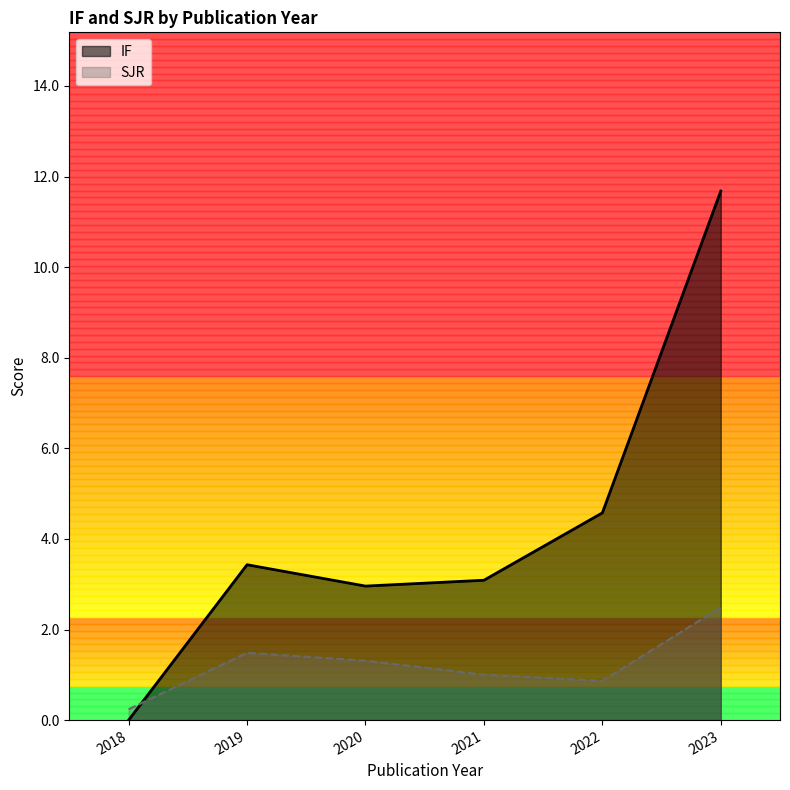

Is it true that SJR equals 0.7 at 2020?

False